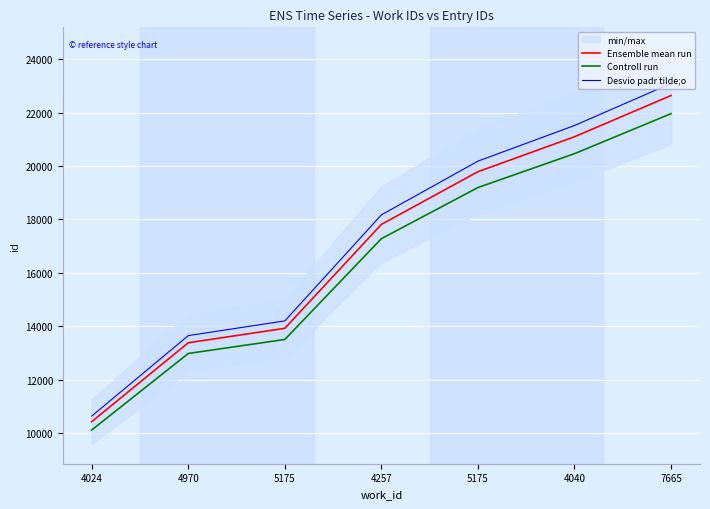

True or false: Desvio padr tilde;o and Ensemble mean run intersect in this chart.

False